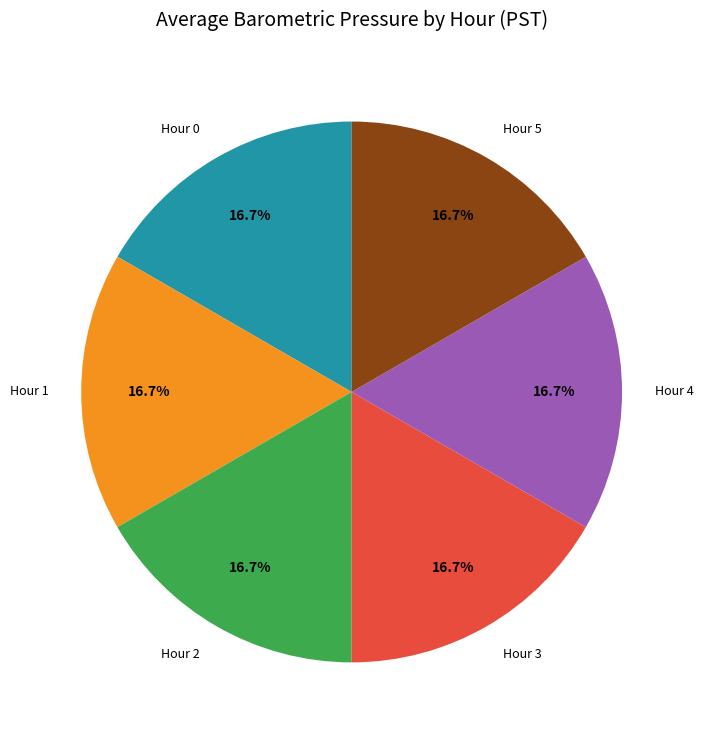

True or false: Hour 0 accounts for 17% of the total.

True